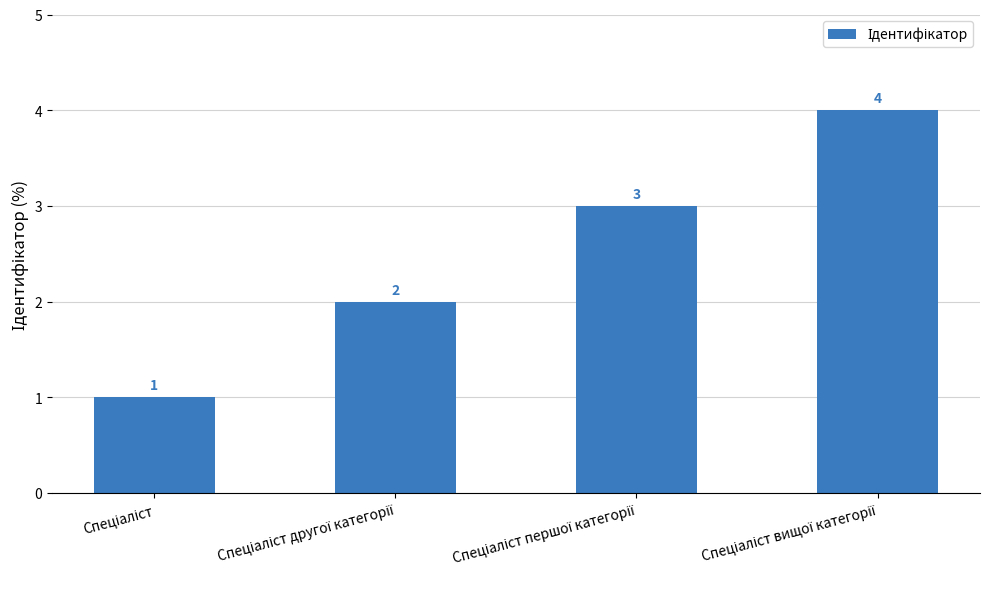

What is the difference between the maximum and minimum values?

3